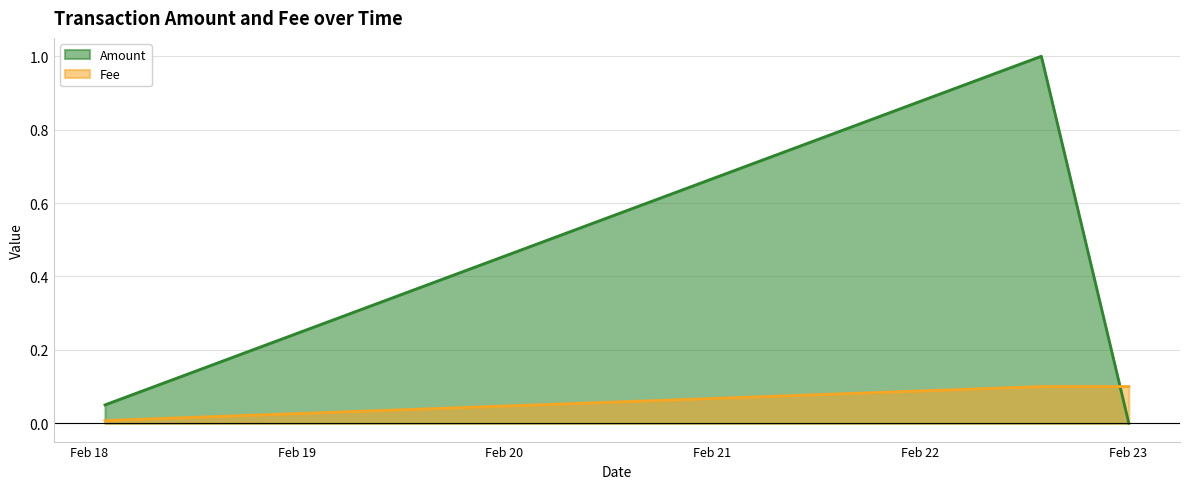

At which label is Fee closest to 0?

2019-02-18 01:50:21